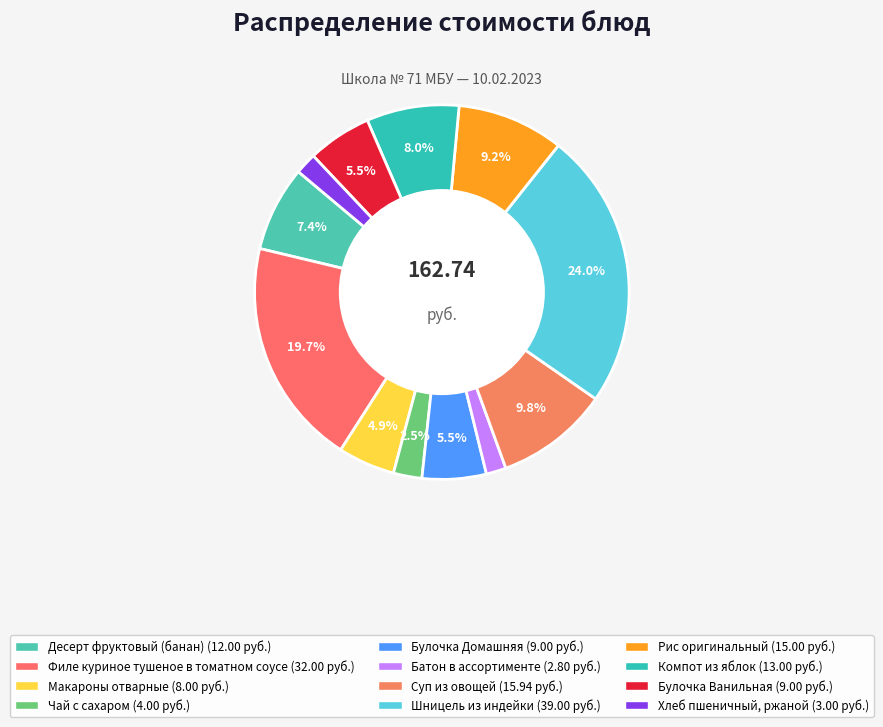

Which has a higher value, Чай с сахаром or Шницель из индейки?

Шницель из индейки